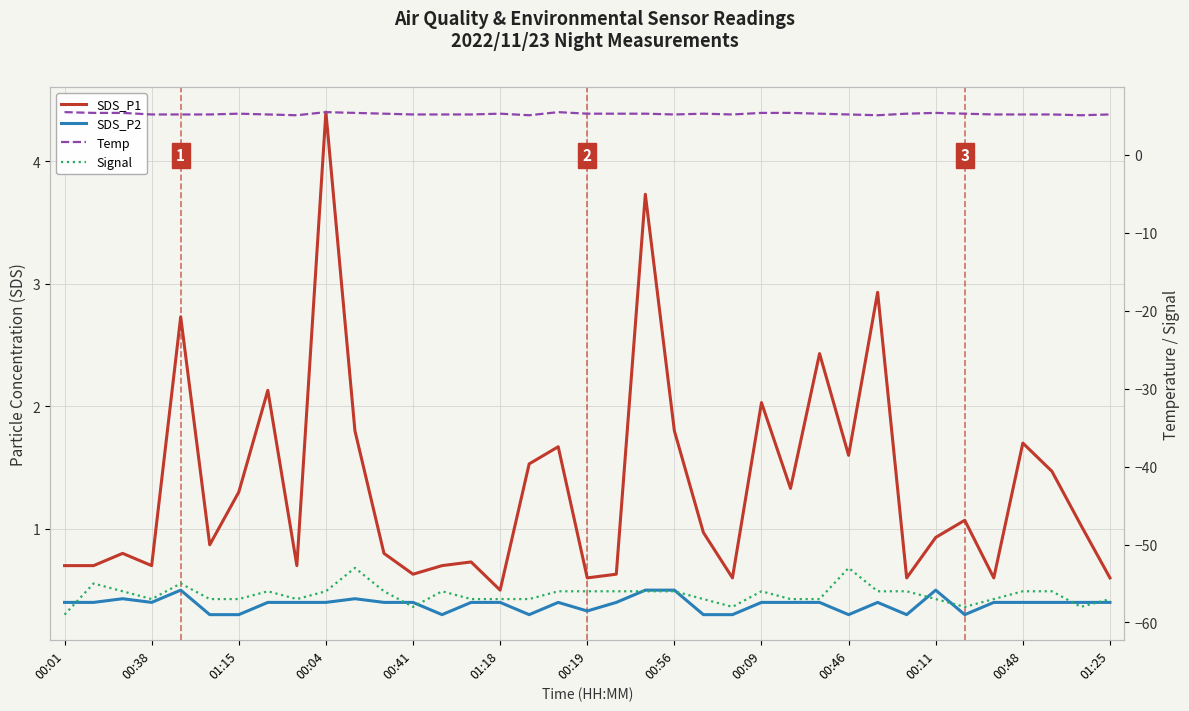

In Signal, how many points are higher than both neighbors (excluding endpoints)?

7